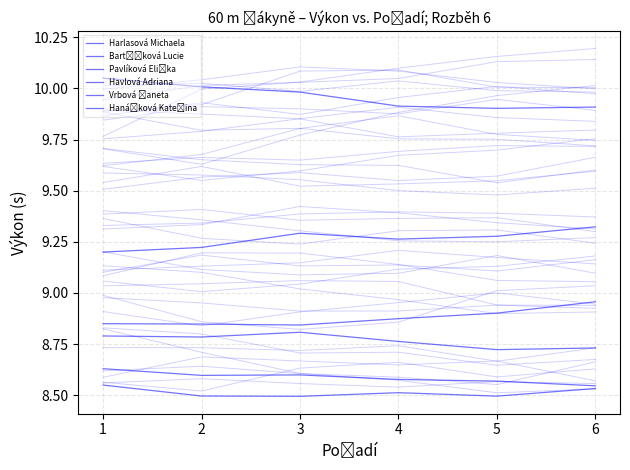

Between 2 and 5, which is larger?

2